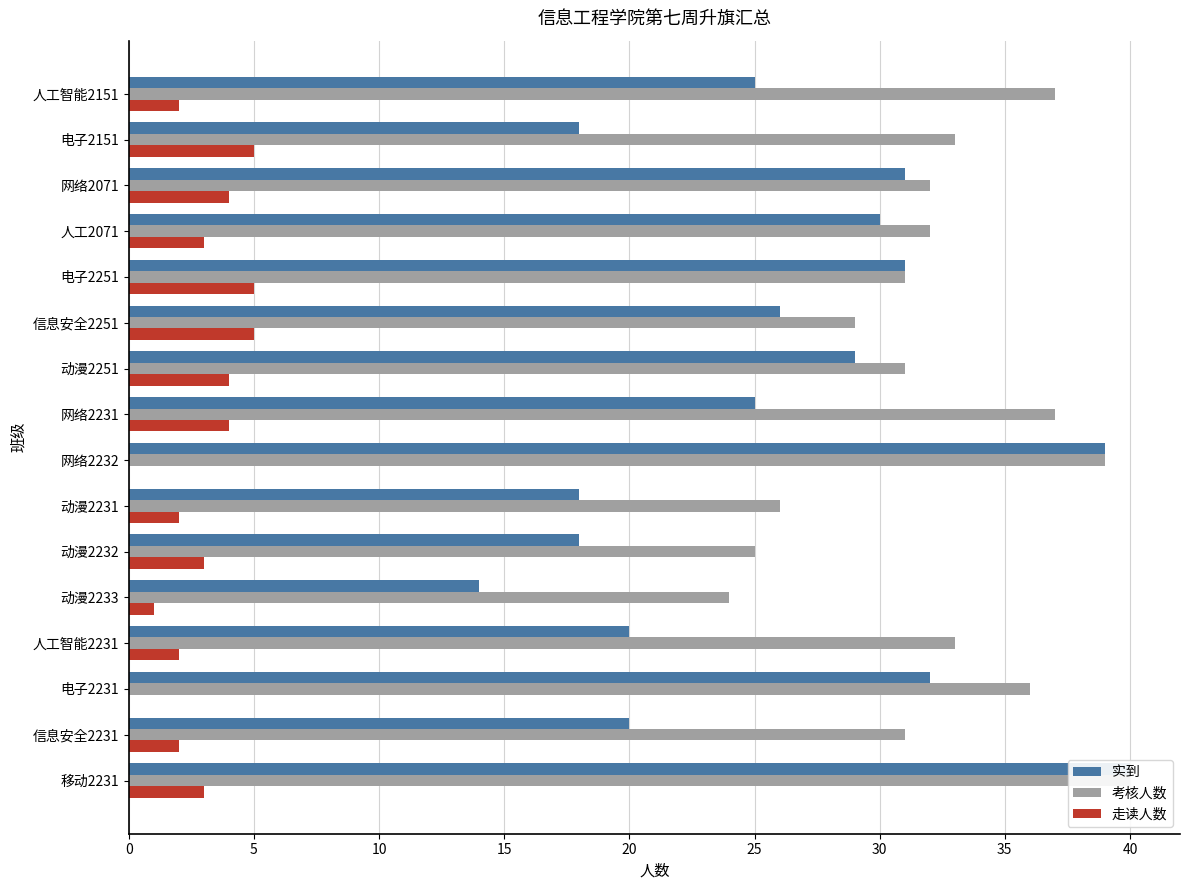

Which series has the largest range (max minus min)?

实到